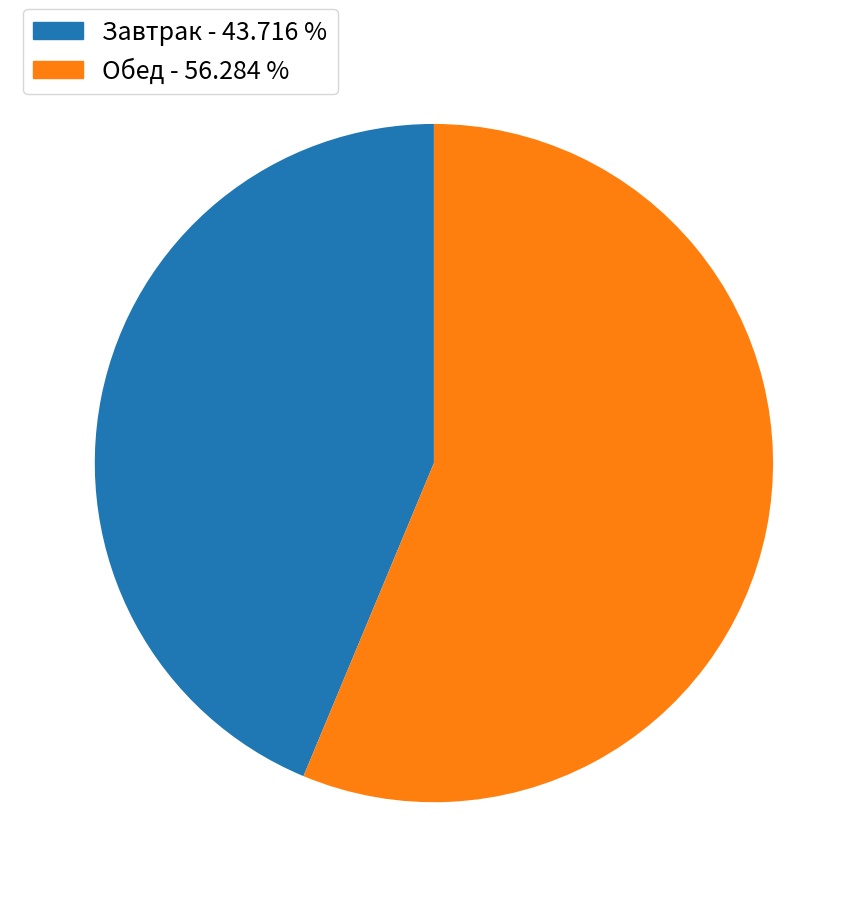

Which slice is the smallest?

Завтрак - 43.716 %